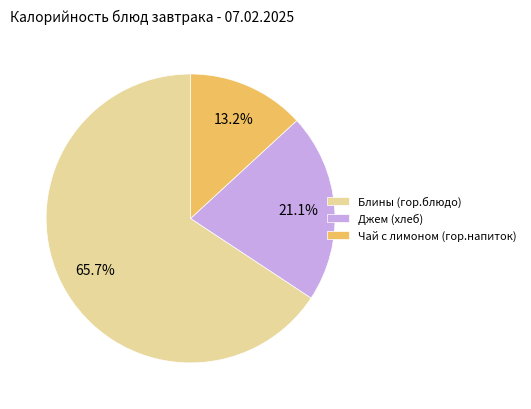

Which has a higher value, Джем (хлеб) or Чай с лимоном (гор.напиток)?

Джем (хлеб)